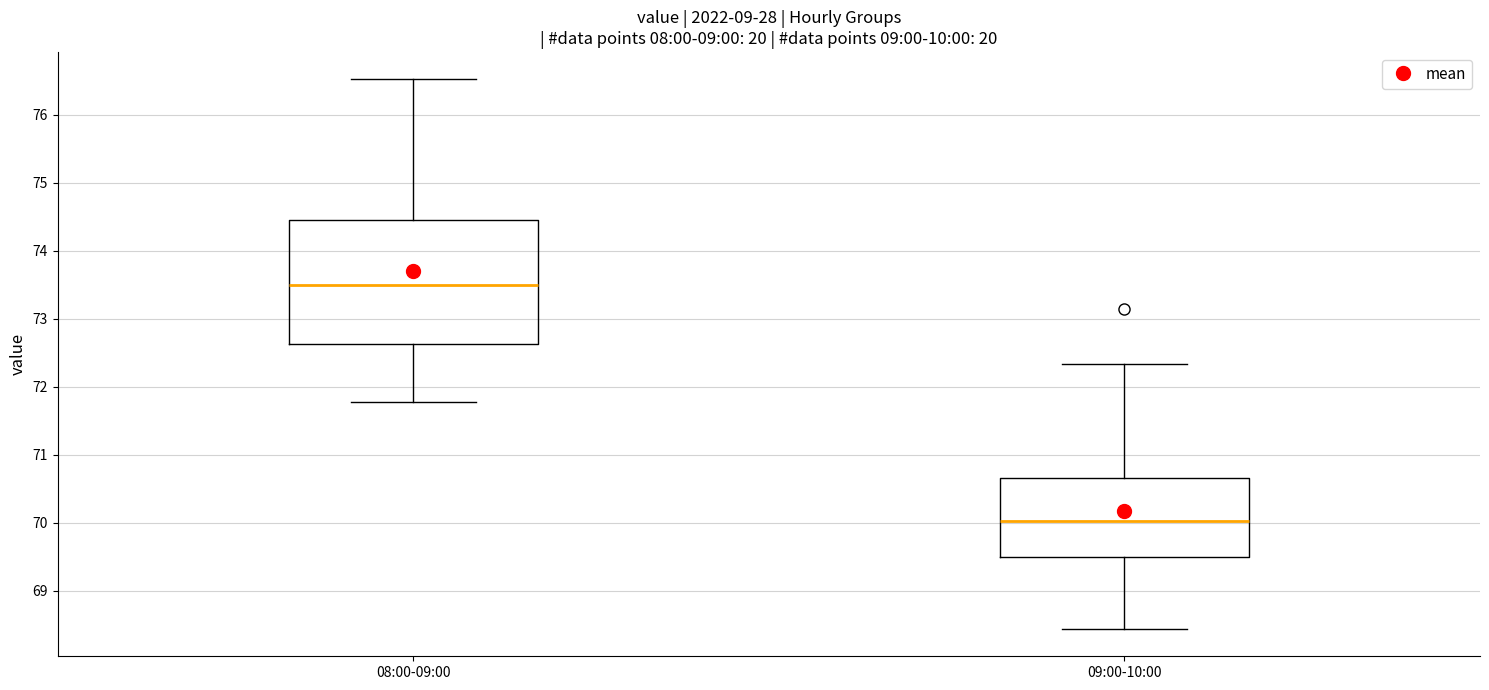

Which box is the tallest, from its lower edge to its upper edge?

08:00-09:00